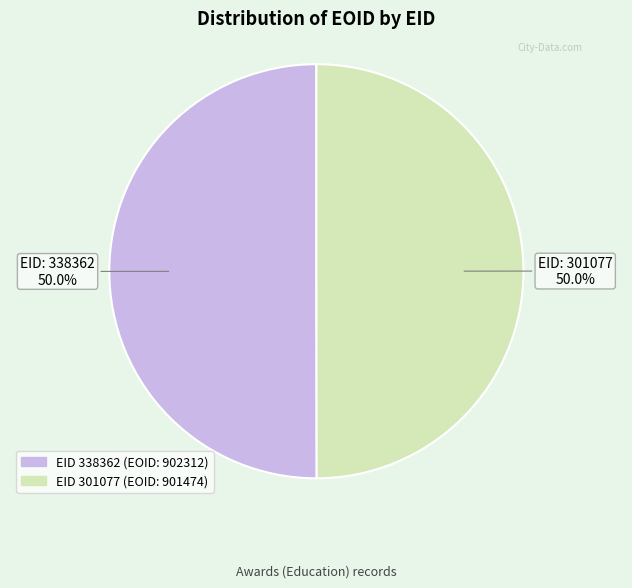

How many slices are in this pie chart?

2